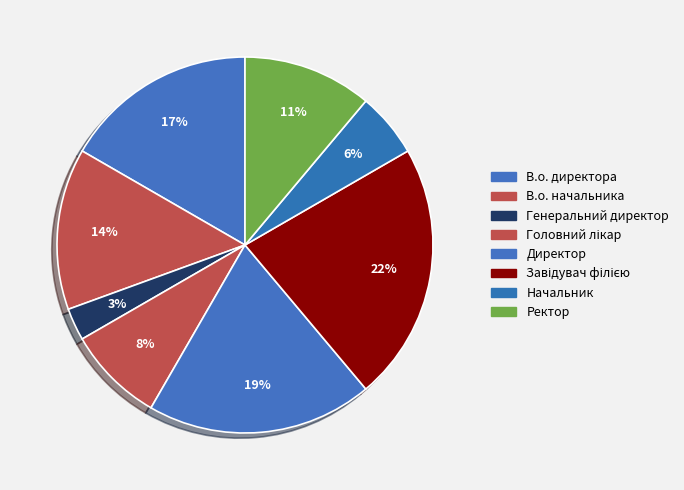

Does any single category account for the majority?

No